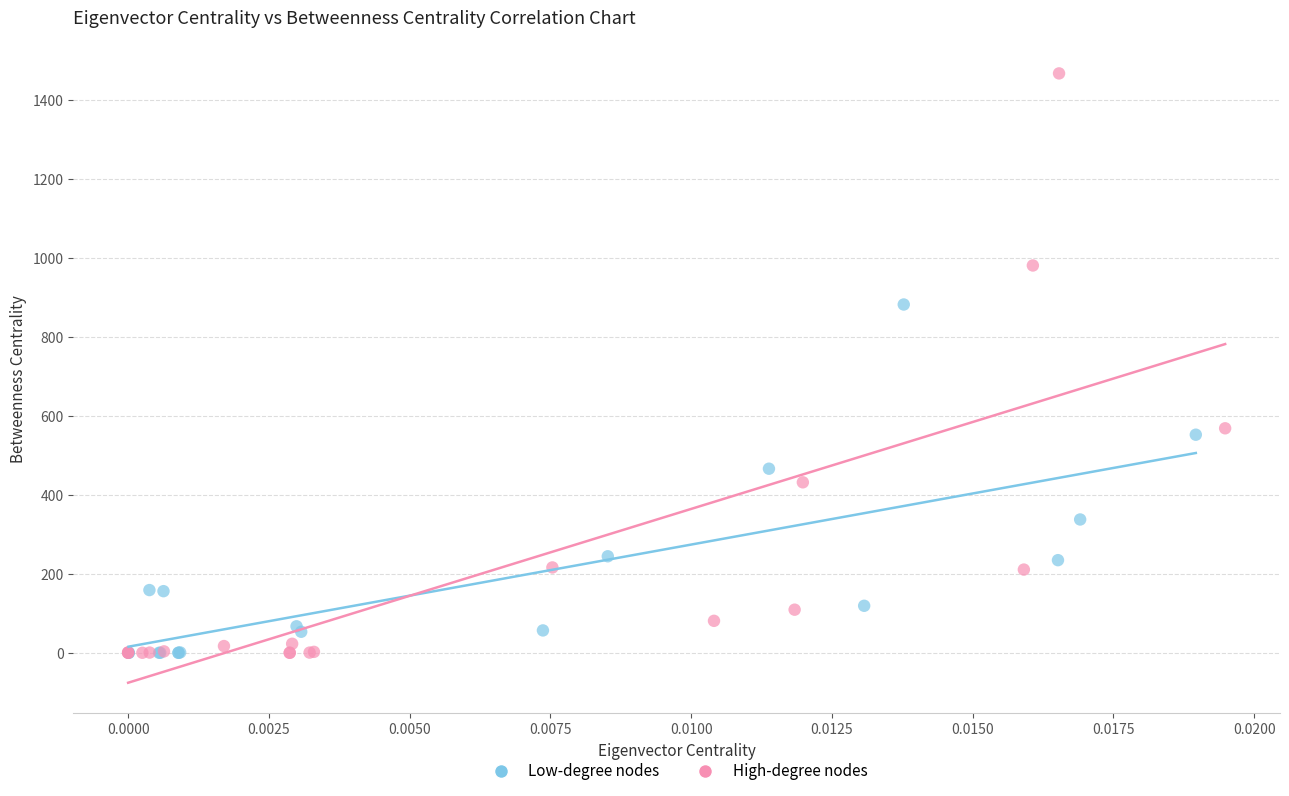

Which series reaches the maximum Y coordinate?

High-degree nodes